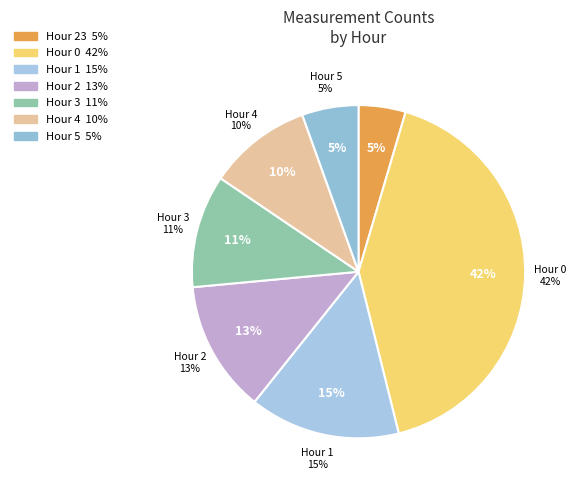

To the nearest percent, what is the average slice percentage?

14%